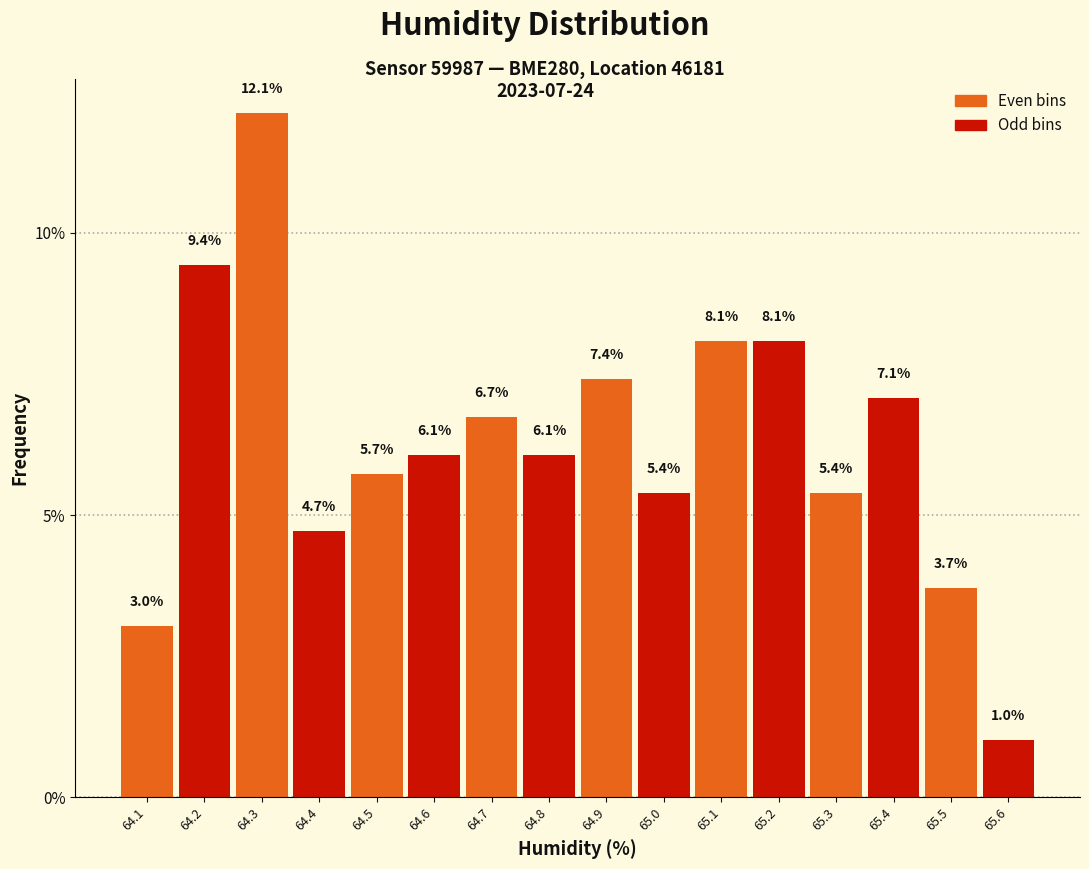

Reading left to right, what are all the values shown in this chart?

3.0	9.4	12.1	4.7	5.7	6.1	6.7	6.1	7.4	5.4	8.1	8.1	5.4	7.1	3.7	1.0